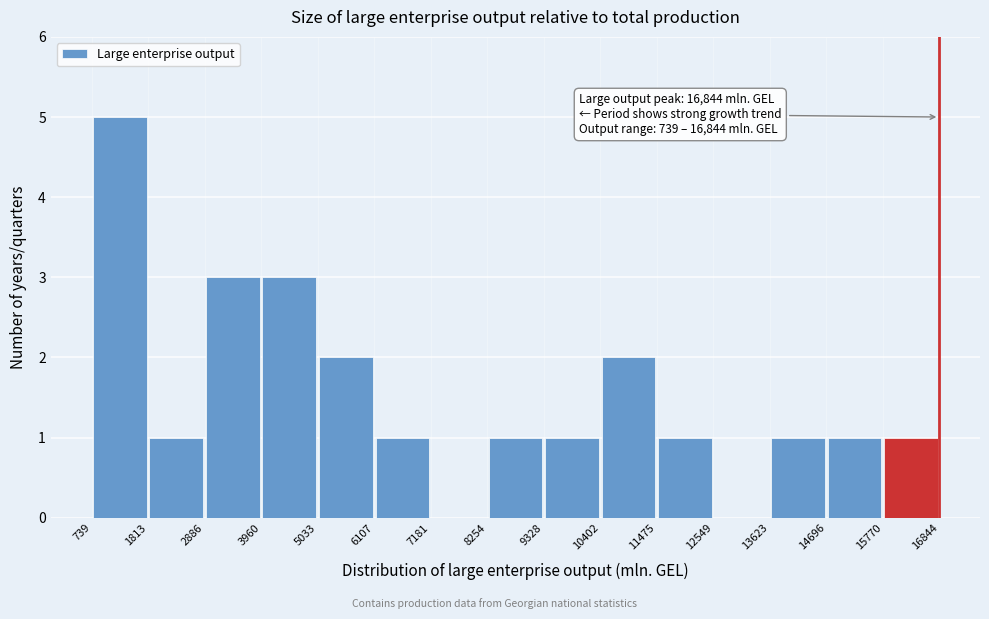

Which range on the x-axis has the tallest bar?

739 to 1813